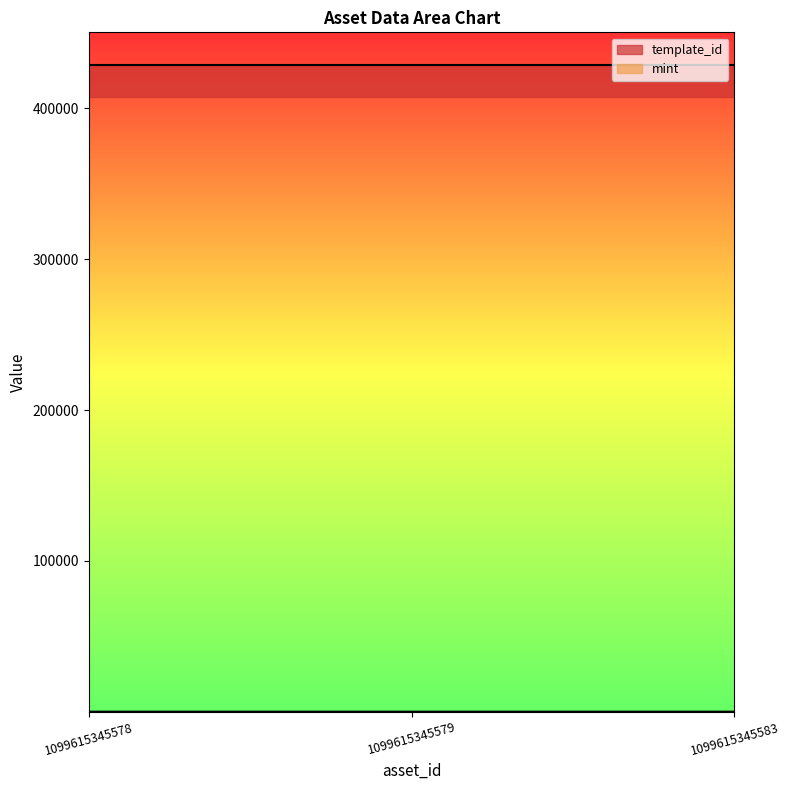

How many values are between 5 and 10?

3